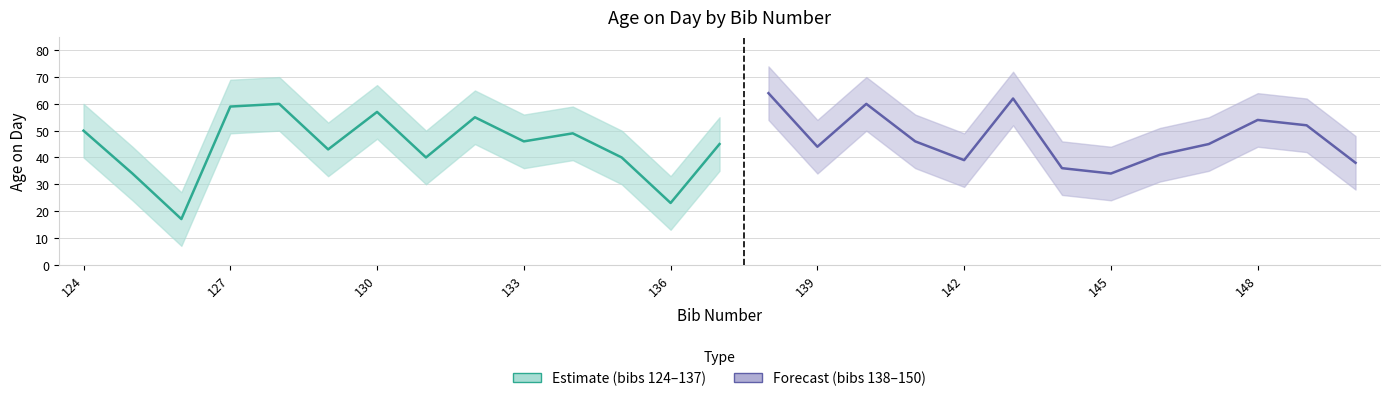

What is the minimum value shown in the chart?

17